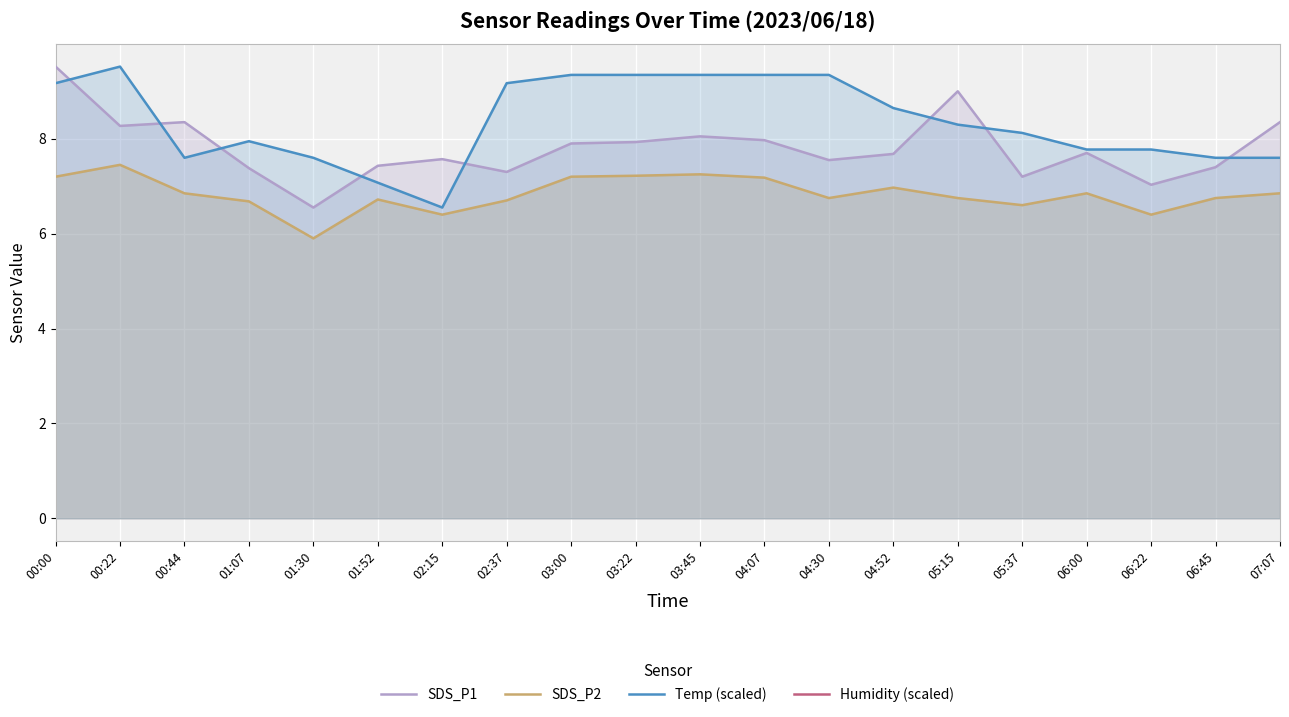

How many interior local peaks does the SDS_P2 series have?

5